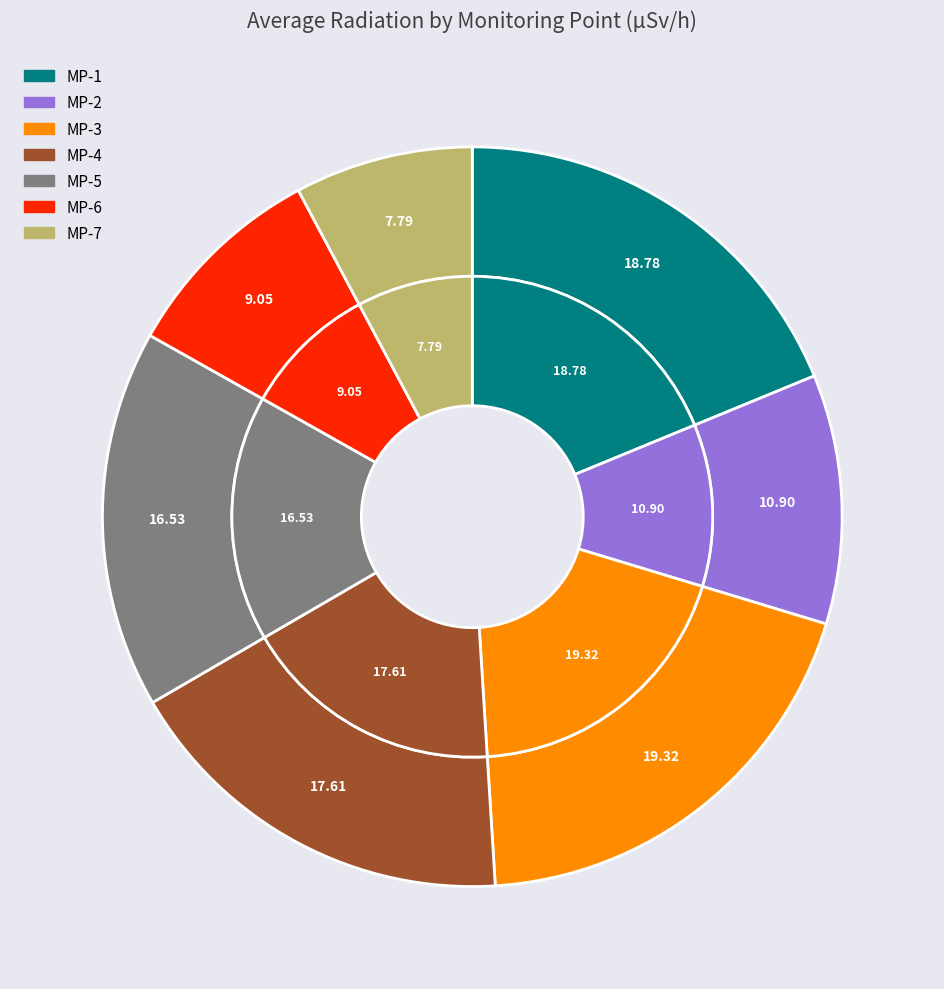

Which slice is the largest?

MP-3